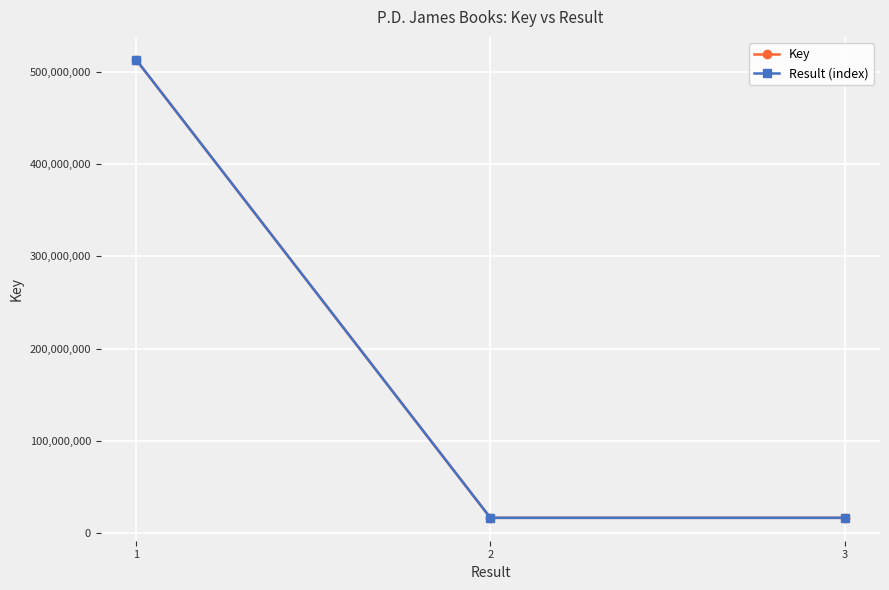

Does the chart have visible grid lines?

Yes